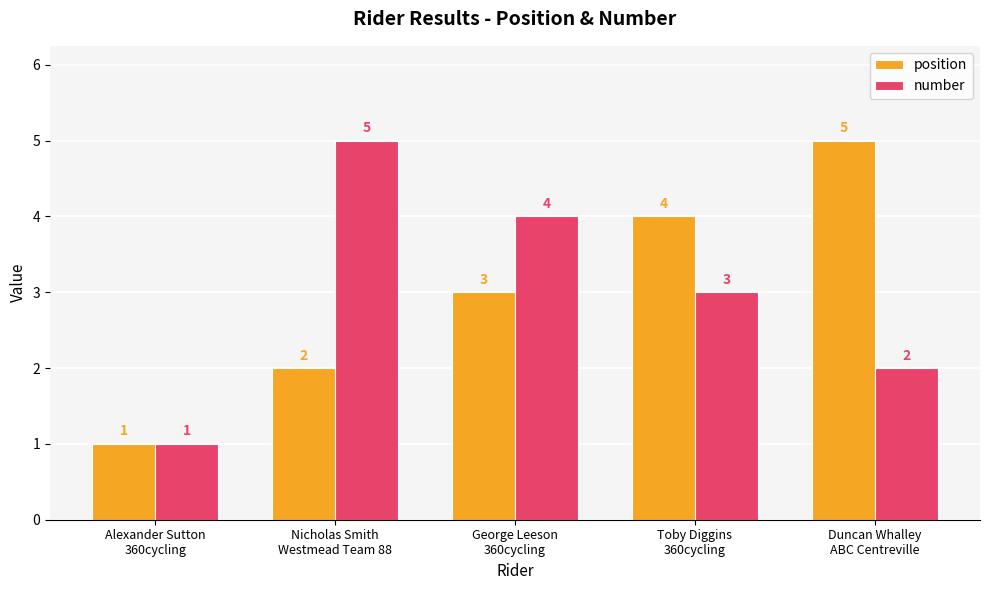

What is the sum of the position values at Toby Diggins
360cycling and Alexander Sutton
360cycling?

5